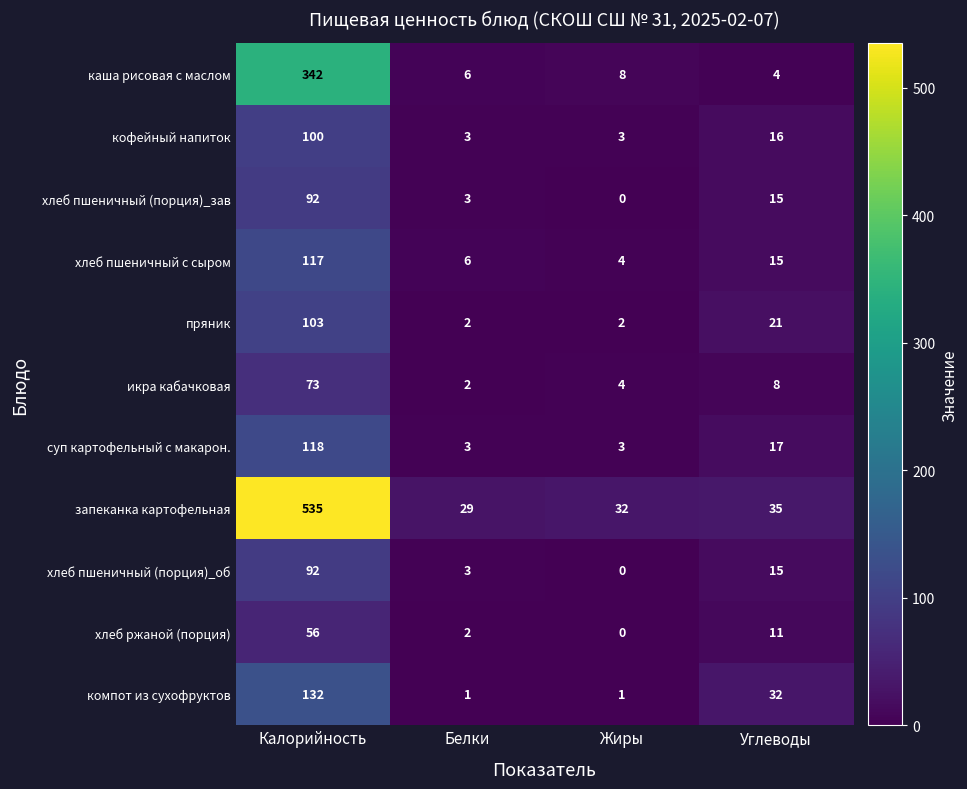

The value of суп картофельный с макарон. at Углеводы is 12. True or false?

False